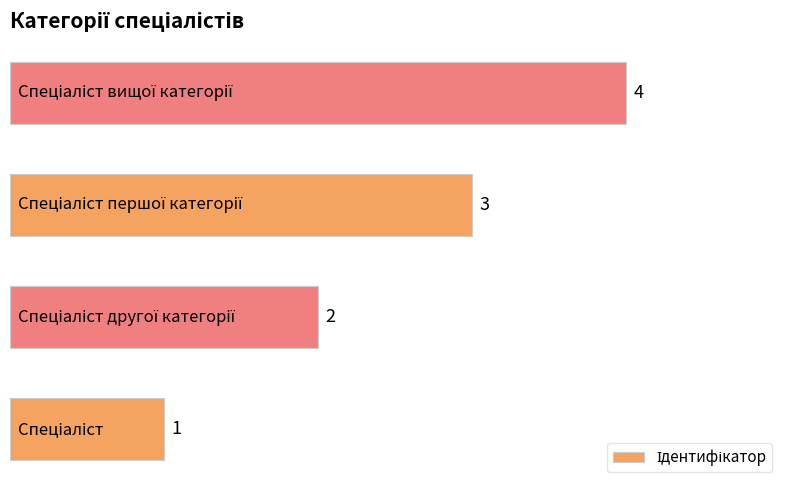

How many values are between 2 and 4?

3